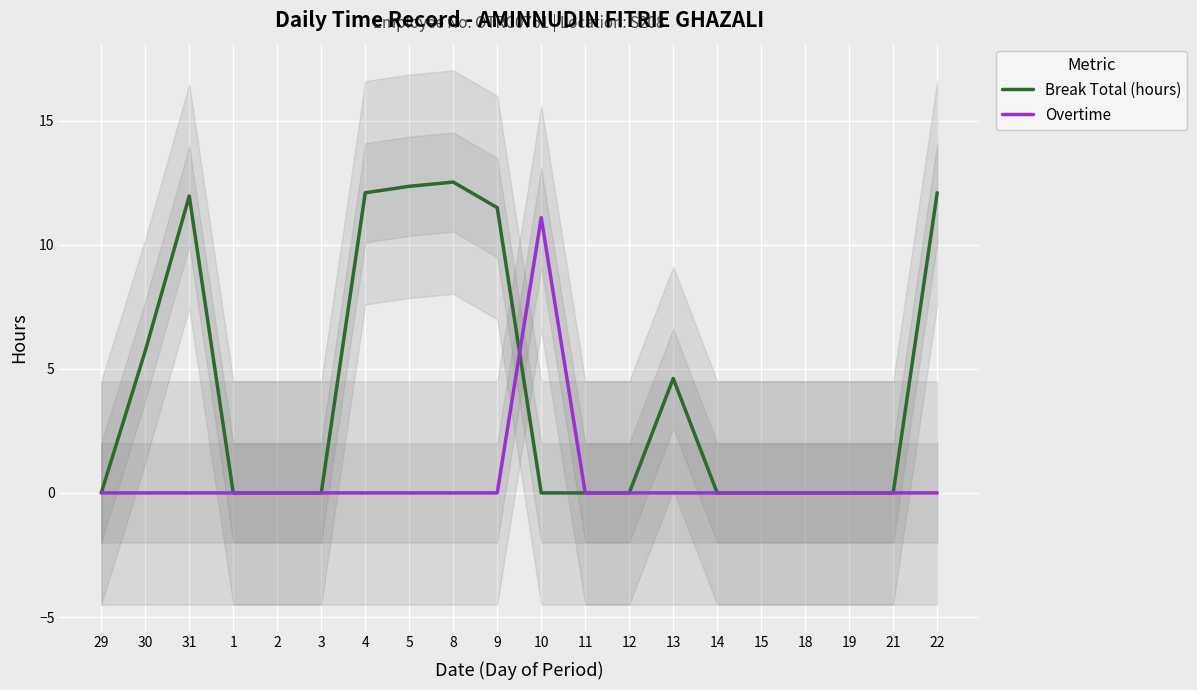

What are all the series names shown in the legend?

Break Total (hours), Overtime